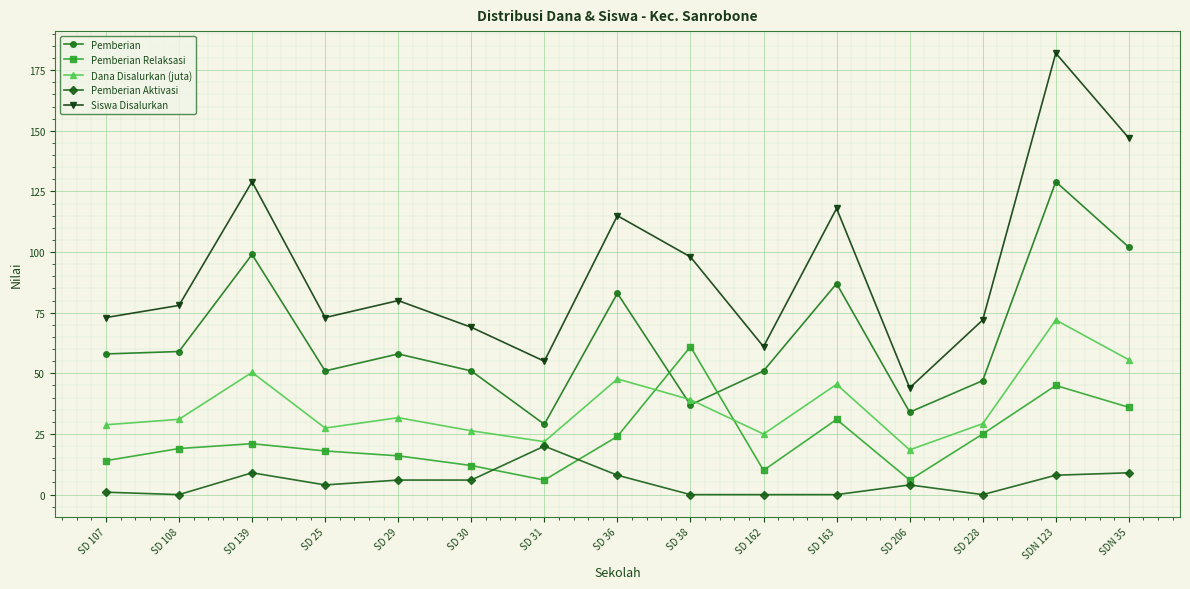

The Dana Disalurkan (juta) series shows 30.7 at SDN 35. True or false?

False